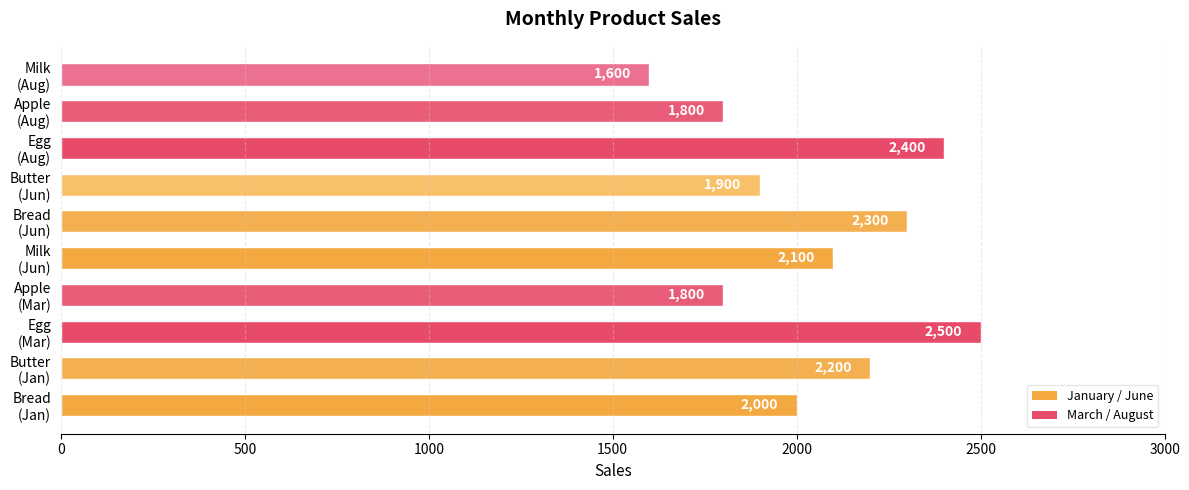

Count the values in the range 1800 to 2300.

7